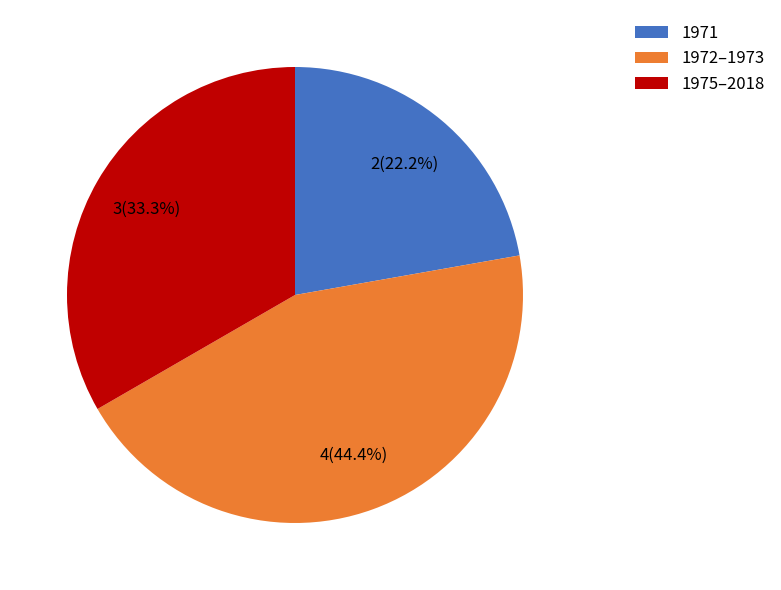

Does 1971 account for over 50% of the chart?

No